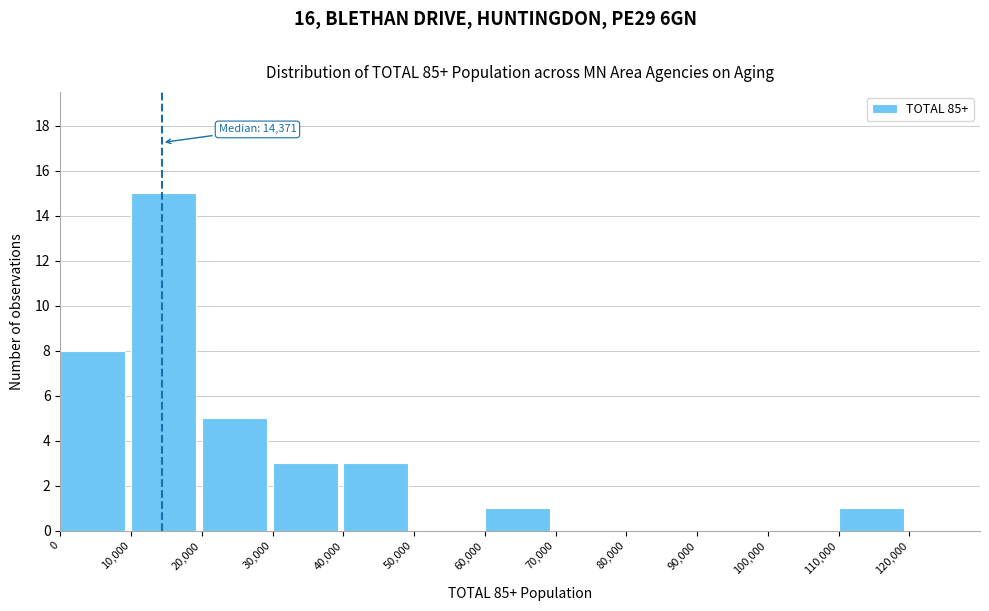

Which range on the x-axis has the tallest bar?

10000 to 20000